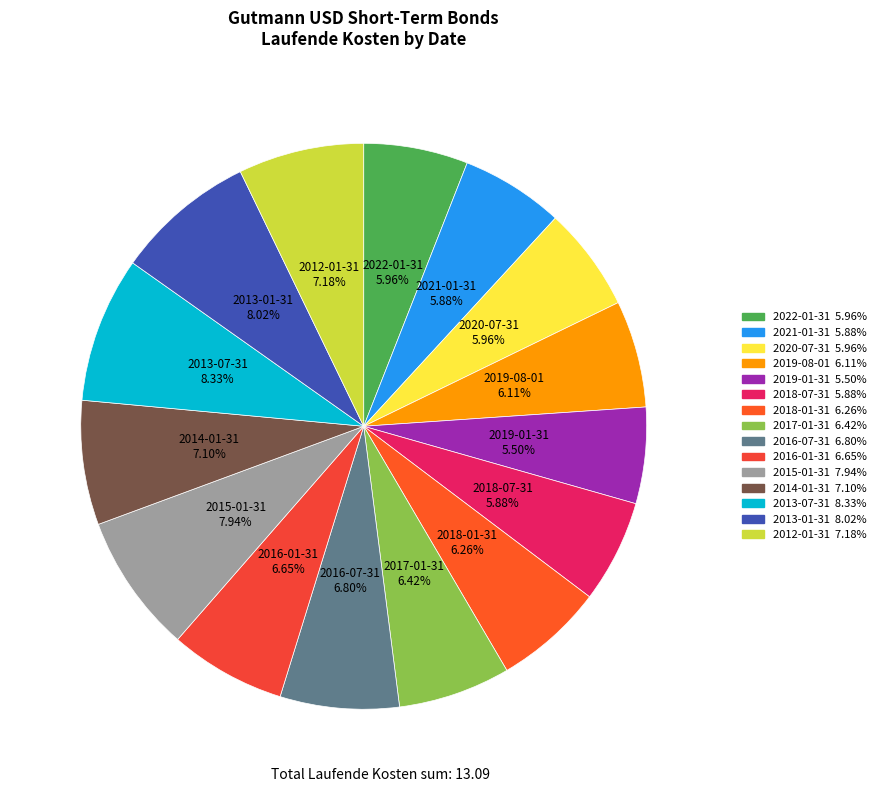

Combined, do 2015-01-31 and 2020-07-31 account for over 50%?

No